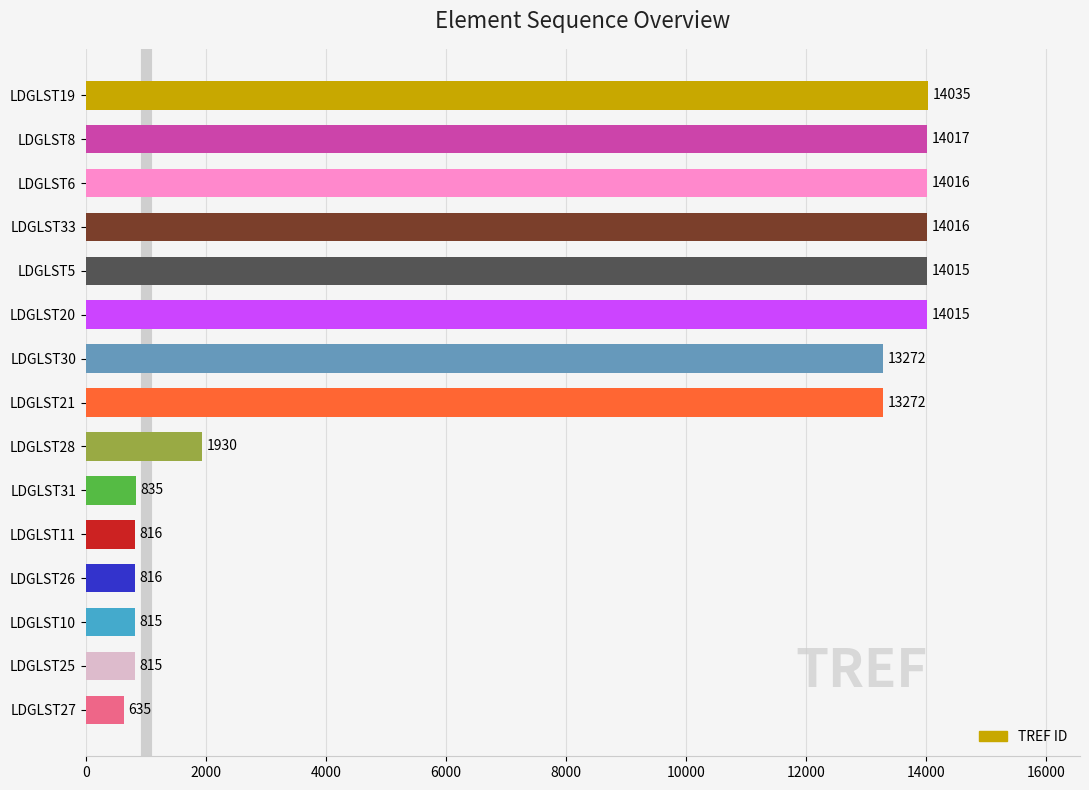

True or false: the data shows 887 at LDGLST28.

False